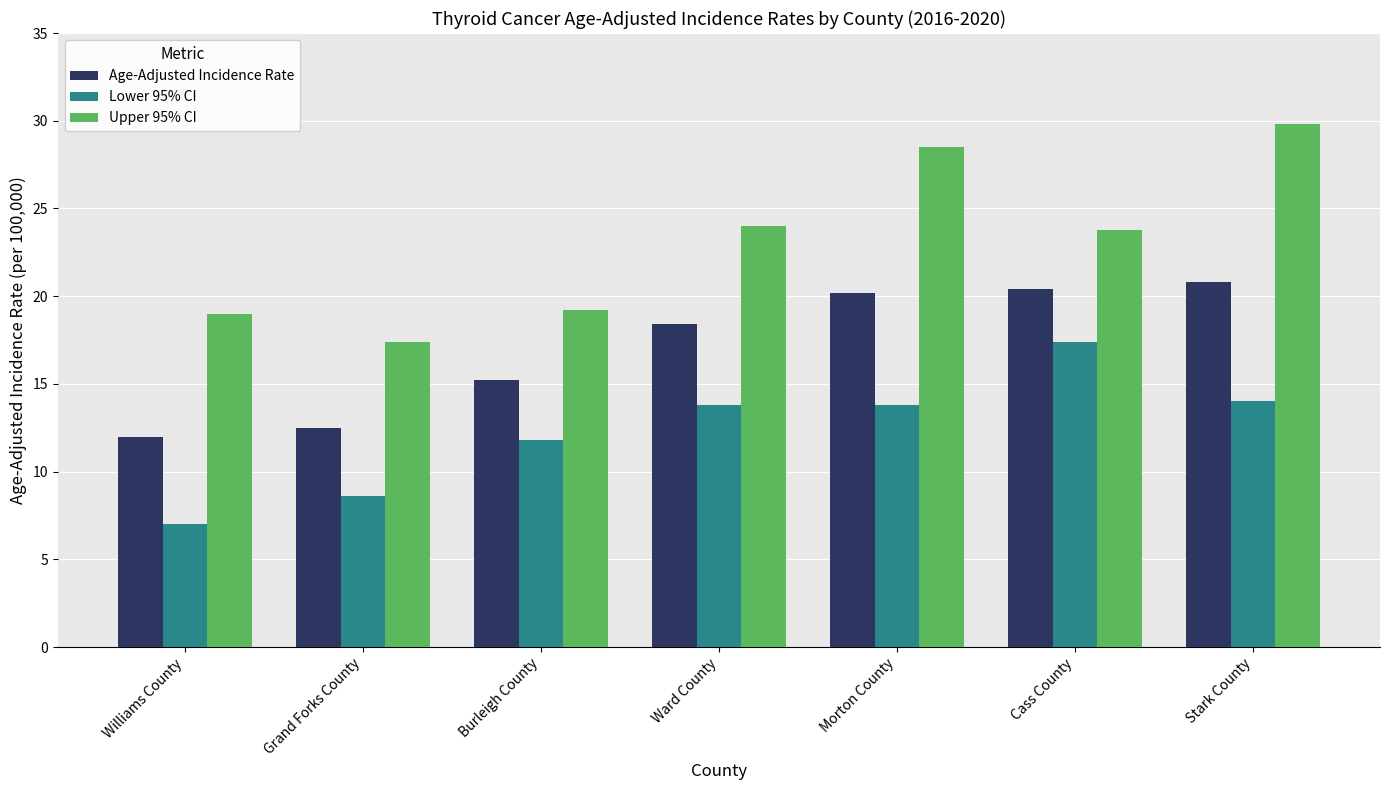

What is the value of the Age-Adjusted Incidence Rate bar at the 1st from the left?

12.0